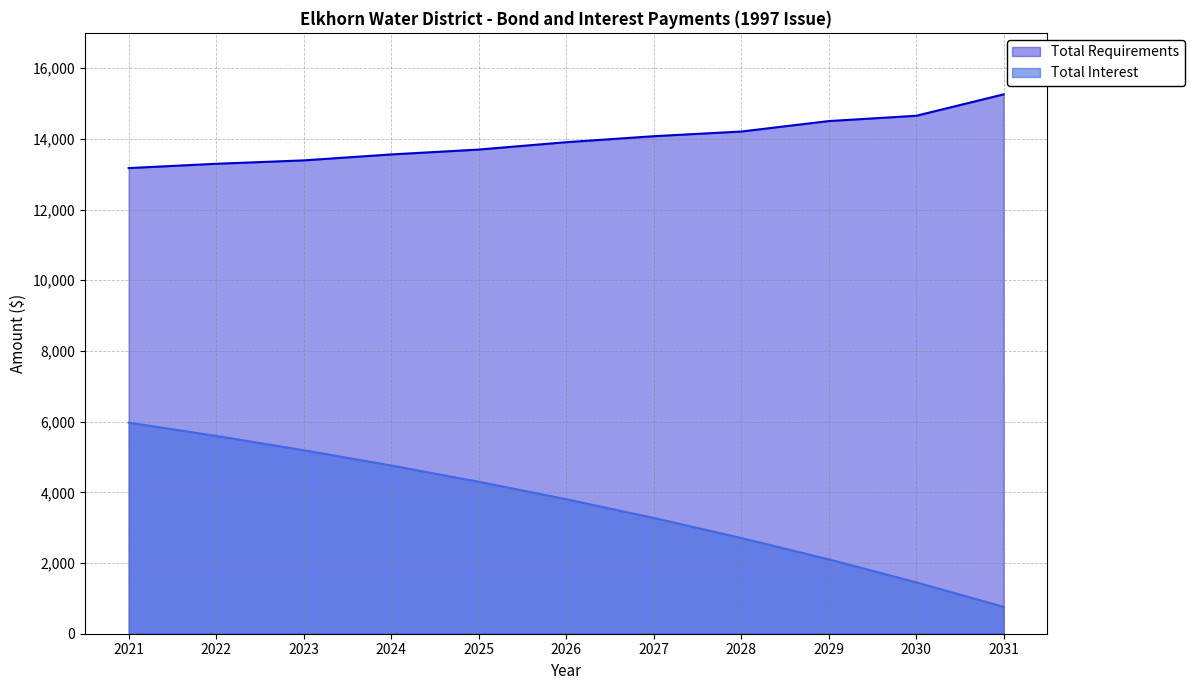

What is the difference between the highest and lowest values at 2022?

7700